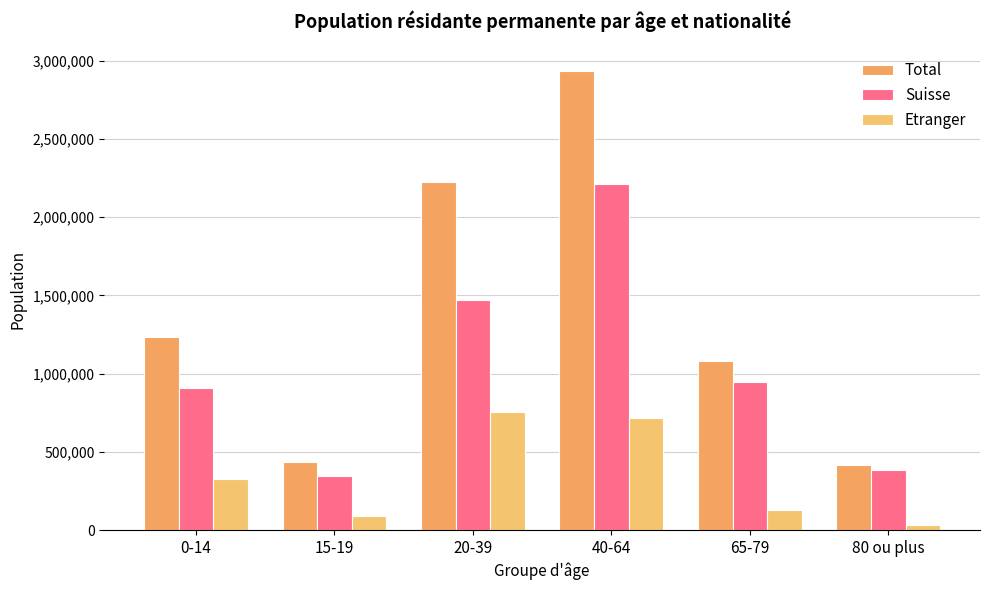

List the series in order of their overall mean, lowest first.

Etranger, Suisse, Total